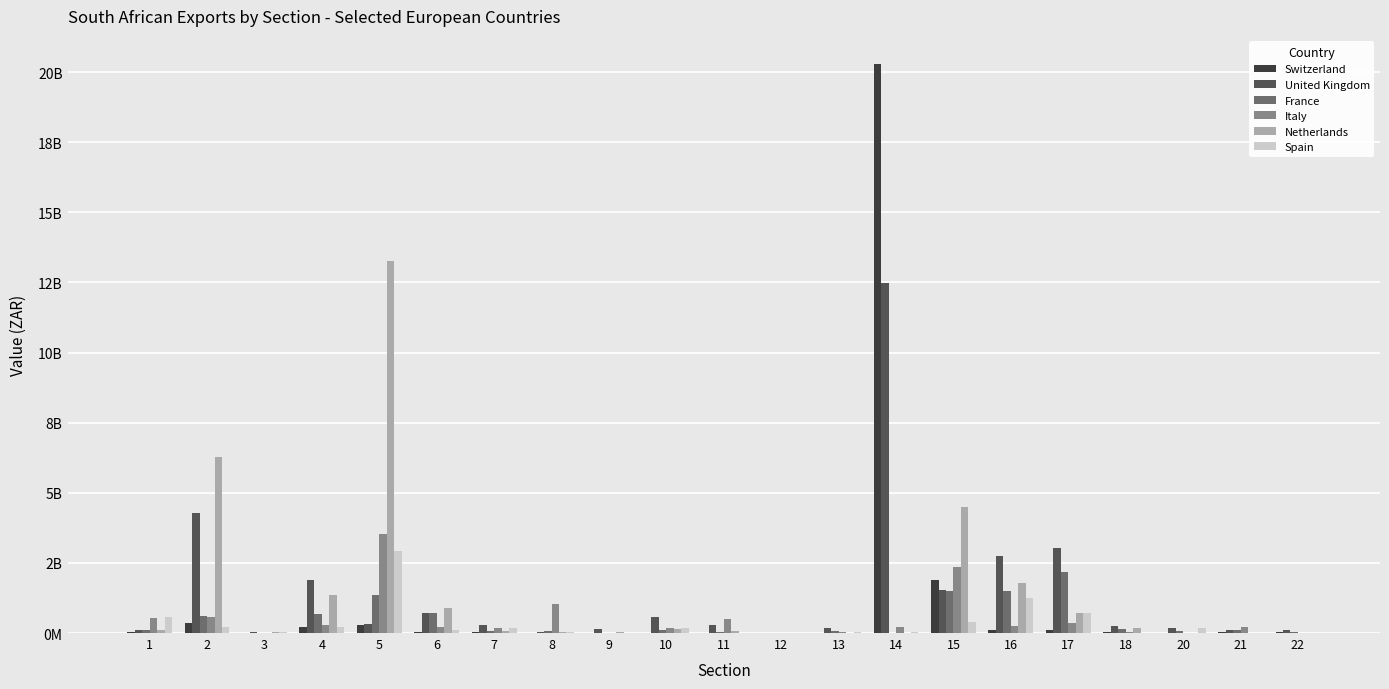

Reading left to right, extract all data points from this chart.

Switzerland: 25117803	360544629	925545	202379240	271714063	21866543	21516620	4835812	4291774	9409521	6379639	1742901	4987457	20280250257	1901682509	110450914	115982753	30814060	3728620	18908836	20576304
United Kingdom: 92107610	4267221256	28736965	1894956721	326634196	728797256	285949703	29032838	149274545	566748251	286463321	10348118	172279646	12495490725	1527327122	2757937300	3023391654	259746523	164153722	121791282	100390164
France: 113328137	614643556	17276681	661430705	1359399995	718458669	78428182	62388197	2635232	118462624	26329825	9370539	64725360	6037704	1492456536	1505871693	2161038008	131041426	56181195	94581676	20132225
Italy: 533923542	554514357	5104733	294292450	3521588540	222201424	190843516	1018348159	4500623	170758376	507205819	5435416	38072284	216040968	2359639623	255383484	361833788	26458964	2836921	209181223	5016086
Netherlands: 102695897	6277050612	29792645	1339910307	13252747563	880251791	87733344	34093792	47174459	136536685	69432576	1261873	15896668	7240261	4486313332	1792401774	727972441	166234907	13387762	9671007	14803811
Spain: 569314622	218150578	35550005	206363740	2936390060	105995831	187533563	23289098	1006221	180226607	15385469	6972158	34938844	26113985	386534966	1259358694	711441214	4947378	177794293	3377482	8646428